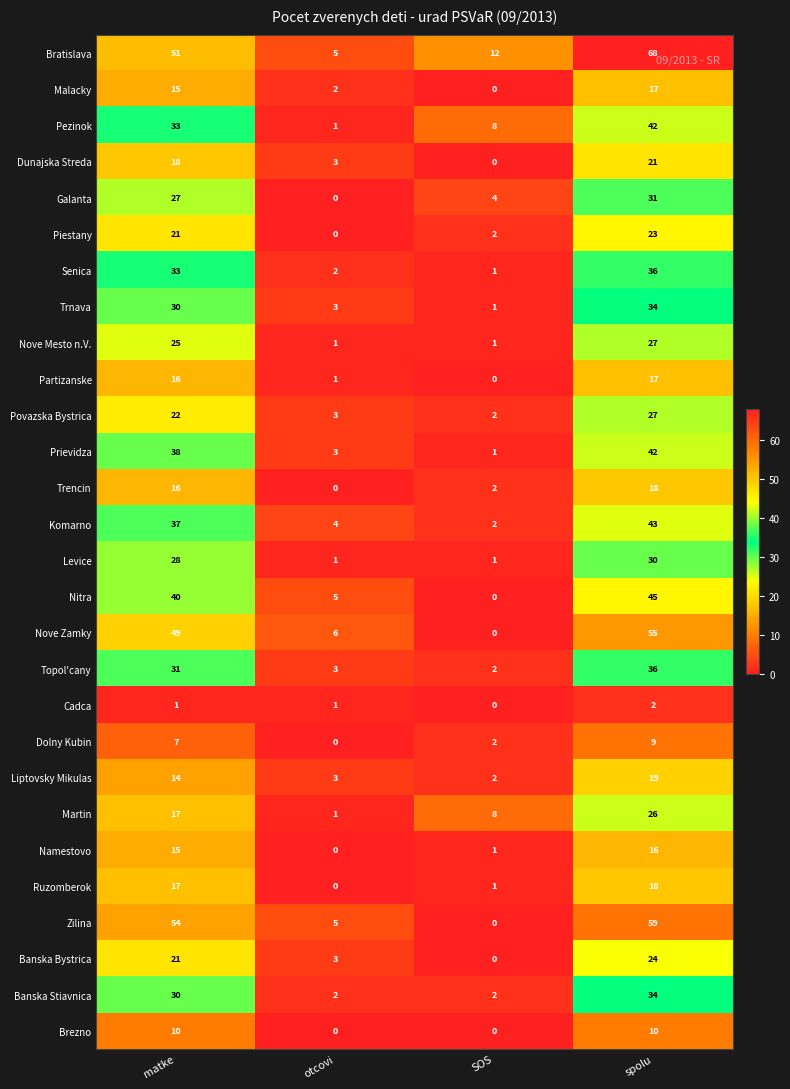

Which category has the lowest value in the Povazska Bystrica series?

SOS